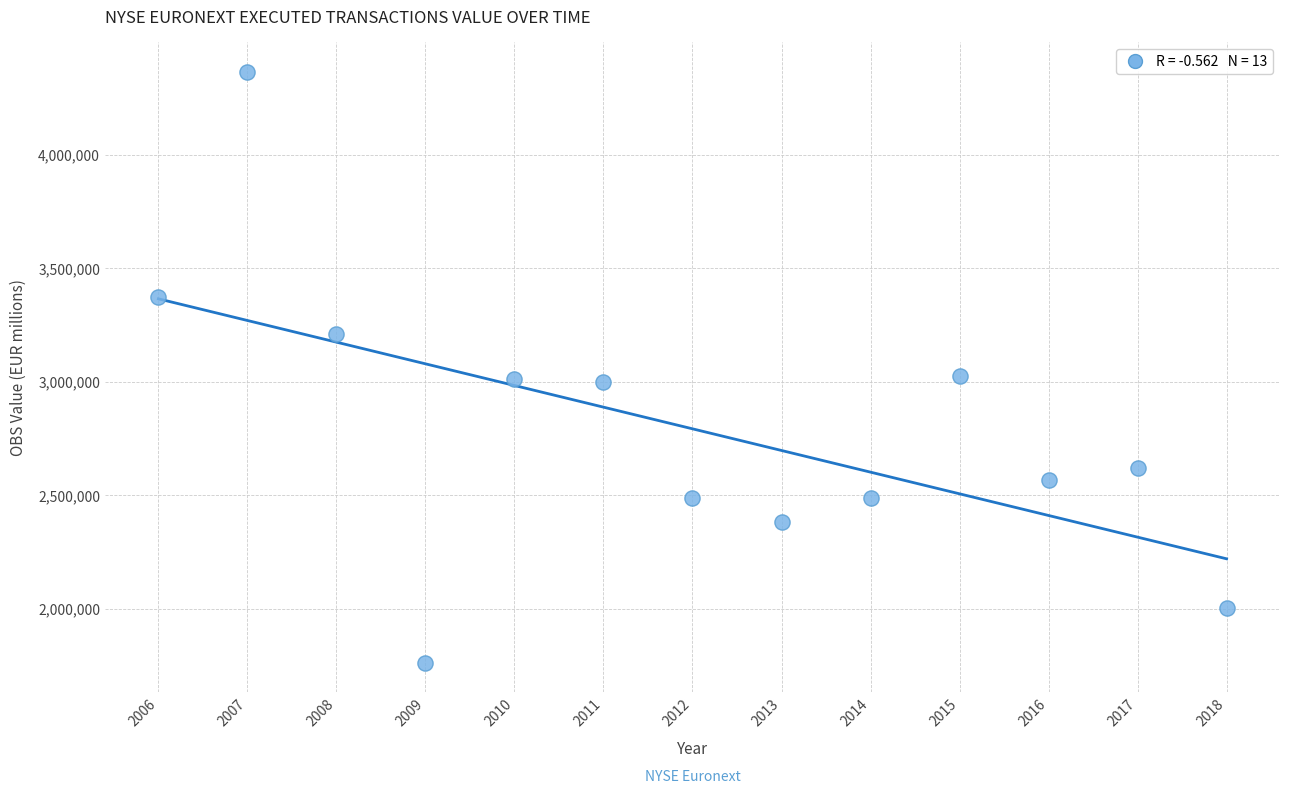

What is the range of Y values (max minus min)?

2604602.2